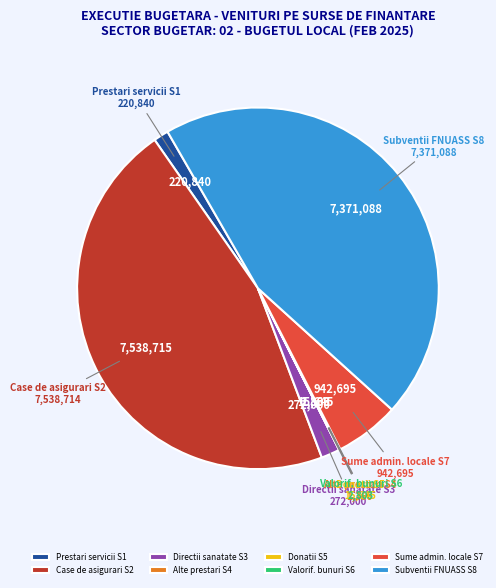

Which slice is the largest?

Case de asigurari S2